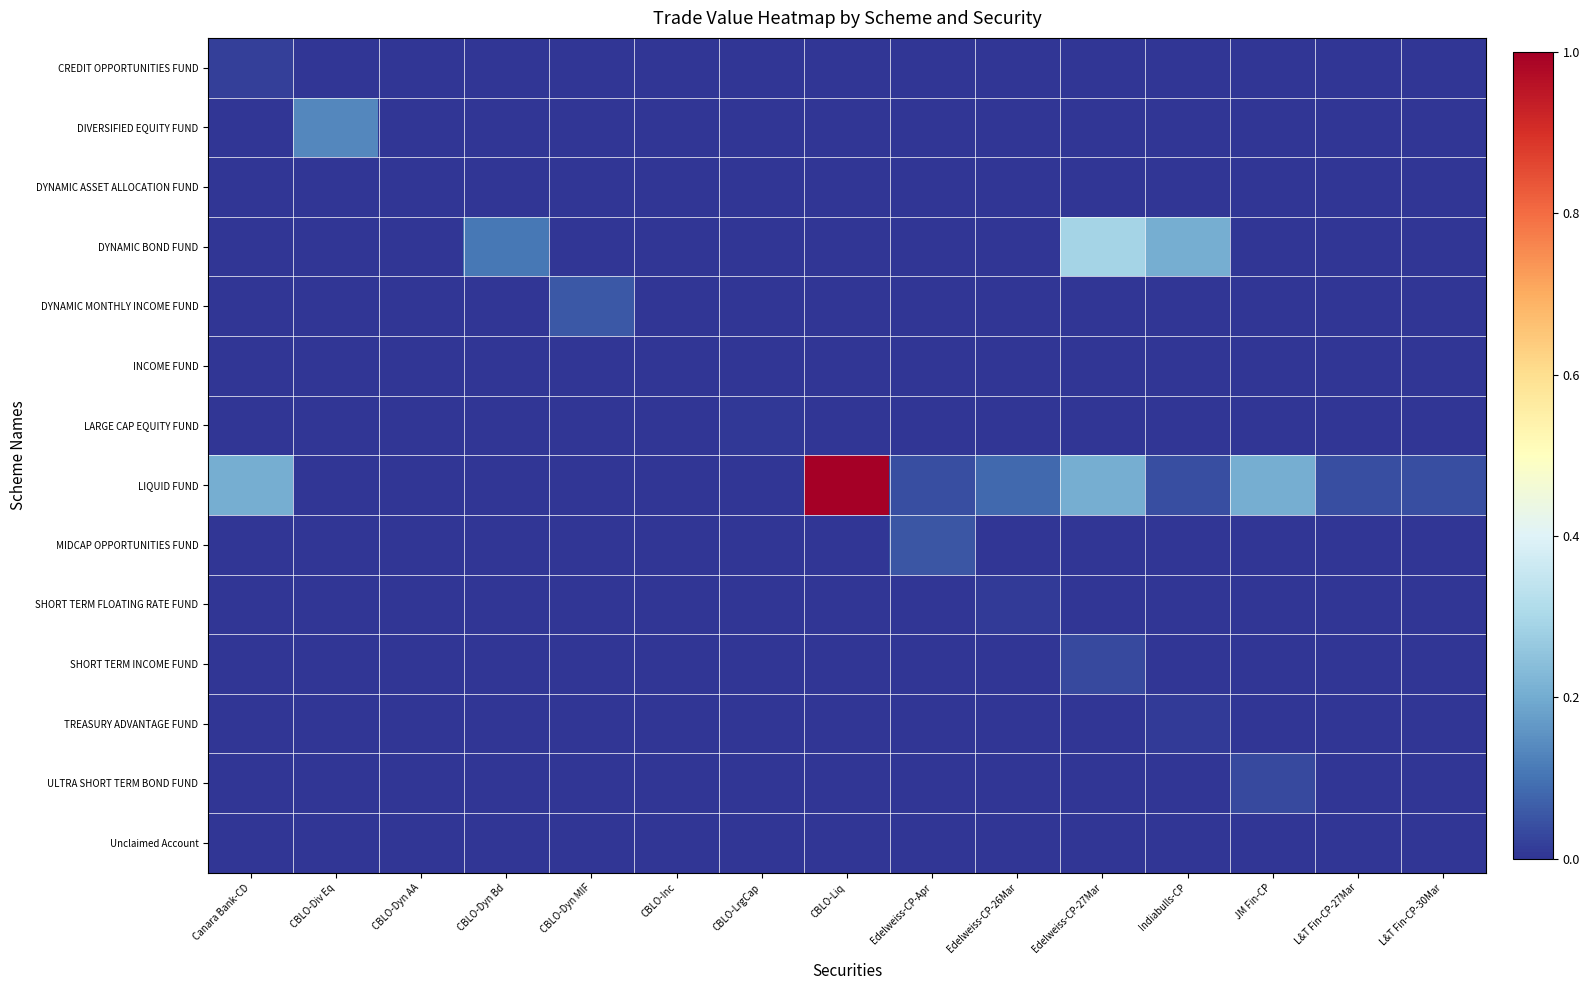

Reading left to right, what are all the values shown in this chart?

CREDIT OPPORTUNITIES FUND: Canara Bank-CD=0.0	CBLO-Div Eq=0.0	CBLO-Dyn AA=0.0	CBLO-Dyn Bd=0.0	CBLO-Dyn MIF=0.0	CBLO-Inc=0.0	CBLO-LrgCap=0.0	CBLO-Liq=0.0	Edelweiss-CP-Apr=0.0	Edelweiss-CP-26Mar=0.0	Edelweiss-CP-27Mar=0.0	Indiabulls-CP=0.0	JM Fin-CP=0.0	L&T Fin-CP-27Mar=0.0	L&T Fin-CP-30Mar=0.0
DIVERSIFIED EQUITY FUND: Canara Bank-CD=0.0	CBLO-Div Eq=0.1	CBLO-Dyn AA=0.0	CBLO-Dyn Bd=0.0	CBLO-Dyn MIF=0.0	CBLO-Inc=0.0	CBLO-LrgCap=0.0	CBLO-Liq=0.0	Edelweiss-CP-Apr=0.0	Edelweiss-CP-26Mar=0.0	Edelweiss-CP-27Mar=0.0	Indiabulls-CP=0.0	JM Fin-CP=0.0	L&T Fin-CP-27Mar=0.0	L&T Fin-CP-30Mar=0.0
DYNAMIC ASSET ALLOCATION FUND: Canara Bank-CD=0.0	CBLO-Div Eq=0.0	CBLO-Dyn AA=0.0	CBLO-Dyn Bd=0.0	CBLO-Dyn MIF=0.0	CBLO-Inc=0.0	CBLO-LrgCap=0.0	CBLO-Liq=0.0	Edelweiss-CP-Apr=0.0	Edelweiss-CP-26Mar=0.0	Edelweiss-CP-27Mar=0.0	Indiabulls-CP=0.0	JM Fin-CP=0.0	L&T Fin-CP-27Mar=0.0	L&T Fin-CP-30Mar=0.0
DYNAMIC BOND FUND: Canara Bank-CD=0.0	CBLO-Div Eq=0.0	CBLO-Dyn AA=0.0	CBLO-Dyn Bd=0.1	CBLO-Dyn MIF=0.0	CBLO-Inc=0.0	CBLO-LrgCap=0.0	CBLO-Liq=0.0	Edelweiss-CP-Apr=0.0	Edelweiss-CP-26Mar=0.0	Edelweiss-CP-27Mar=0.3	Indiabulls-CP=0.2	JM Fin-CP=0.0	L&T Fin-CP-27Mar=0.0	L&T Fin-CP-30Mar=0.0
DYNAMIC MONTHLY INCOME FUND: Canara Bank-CD=0.0	CBLO-Div Eq=0.0	CBLO-Dyn AA=0.0	CBLO-Dyn Bd=0.0	CBLO-Dyn MIF=0.1	CBLO-Inc=0.0	CBLO-LrgCap=0.0	CBLO-Liq=0.0	Edelweiss-CP-Apr=0.0	Edelweiss-CP-26Mar=0.0	Edelweiss-CP-27Mar=0.0	Indiabulls-CP=0.0	JM Fin-CP=0.0	L&T Fin-CP-27Mar=0.0	L&T Fin-CP-30Mar=0.0
INCOME FUND: Canara Bank-CD=0.0	CBLO-Div Eq=0.0	CBLO-Dyn AA=0.0	CBLO-Dyn Bd=0.0	CBLO-Dyn MIF=0.0	CBLO-Inc=0.0	CBLO-LrgCap=0.0	CBLO-Liq=0.0	Edelweiss-CP-Apr=0.0	Edelweiss-CP-26Mar=0.0	Edelweiss-CP-27Mar=0.0	Indiabulls-CP=0.0	JM Fin-CP=0.0	L&T Fin-CP-27Mar=0.0	L&T Fin-CP-30Mar=0.0
LARGE CAP EQUITY FUND: Canara Bank-CD=0.0	CBLO-Div Eq=0.0	CBLO-Dyn AA=0.0	CBLO-Dyn Bd=0.0	CBLO-Dyn MIF=0.0	CBLO-Inc=0.0	CBLO-LrgCap=0.0	CBLO-Liq=0.0	Edelweiss-CP-Apr=0.0	Edelweiss-CP-26Mar=0.0	Edelweiss-CP-27Mar=0.0	Indiabulls-CP=0.0	JM Fin-CP=0.0	L&T Fin-CP-27Mar=0.0	L&T Fin-CP-30Mar=0.0
LIQUID FUND: Canara Bank-CD=0.2	CBLO-Div Eq=0.0	CBLO-Dyn AA=0.0	CBLO-Dyn Bd=0.0	CBLO-Dyn MIF=0.0	CBLO-Inc=0.0	CBLO-LrgCap=0.0	CBLO-Liq=1.0	Edelweiss-CP-Apr=0.0	Edelweiss-CP-26Mar=0.1	Edelweiss-CP-27Mar=0.2	Indiabulls-CP=0.0	JM Fin-CP=0.2	L&T Fin-CP-27Mar=0.0	L&T Fin-CP-30Mar=0.0
MIDCAP OPPORTUNITIES FUND: Canara Bank-CD=0.0	CBLO-Div Eq=0.0	CBLO-Dyn AA=0.0	CBLO-Dyn Bd=0.0	CBLO-Dyn MIF=0.0	CBLO-Inc=0.0	CBLO-LrgCap=0.0	CBLO-Liq=0.0	Edelweiss-CP-Apr=0.1	Edelweiss-CP-26Mar=0.0	Edelweiss-CP-27Mar=0.0	Indiabulls-CP=0.0	JM Fin-CP=0.0	L&T Fin-CP-27Mar=0.0	L&T Fin-CP-30Mar=0.0
SHORT TERM FLOATING RATE FUND: Canara Bank-CD=0.0	CBLO-Div Eq=0.0	CBLO-Dyn AA=0.0	CBLO-Dyn Bd=0.0	CBLO-Dyn MIF=0.0	CBLO-Inc=0.0	CBLO-LrgCap=0.0	CBLO-Liq=0.0	Edelweiss-CP-Apr=0.0	Edelweiss-CP-26Mar=0.0	Edelweiss-CP-27Mar=0.0	Indiabulls-CP=0.0	JM Fin-CP=0.0	L&T Fin-CP-27Mar=0.0	L&T Fin-CP-30Mar=0.0
SHORT TERM INCOME FUND: Canara Bank-CD=0.0	CBLO-Div Eq=0.0	CBLO-Dyn AA=0.0	CBLO-Dyn Bd=0.0	CBLO-Dyn MIF=0.0	CBLO-Inc=0.0	CBLO-LrgCap=0.0	CBLO-Liq=0.0	Edelweiss-CP-Apr=0.0	Edelweiss-CP-26Mar=0.0	Edelweiss-CP-27Mar=0.0	Indiabulls-CP=0.0	JM Fin-CP=0.0	L&T Fin-CP-27Mar=0.0	L&T Fin-CP-30Mar=0.0
TREASURY ADVANTAGE FUND: Canara Bank-CD=0.0	CBLO-Div Eq=0.0	CBLO-Dyn AA=0.0	CBLO-Dyn Bd=0.0	CBLO-Dyn MIF=0.0	CBLO-Inc=0.0	CBLO-LrgCap=0.0	CBLO-Liq=0.0	Edelweiss-CP-Apr=0.0	Edelweiss-CP-26Mar=0.0	Edelweiss-CP-27Mar=0.0	Indiabulls-CP=0.0	JM Fin-CP=0.0	L&T Fin-CP-27Mar=0.0	L&T Fin-CP-30Mar=0.0
ULTRA SHORT TERM BOND FUND: Canara Bank-CD=0.0	CBLO-Div Eq=0.0	CBLO-Dyn AA=0.0	CBLO-Dyn Bd=0.0	CBLO-Dyn MIF=0.0	CBLO-Inc=0.0	CBLO-LrgCap=0.0	CBLO-Liq=0.0	Edelweiss-CP-Apr=0.0	Edelweiss-CP-26Mar=0.0	Edelweiss-CP-27Mar=0.0	Indiabulls-CP=0.0	JM Fin-CP=0.0	L&T Fin-CP-27Mar=0.0	L&T Fin-CP-30Mar=0.0
Unclaimed Account: Canara Bank-CD=0.0	CBLO-Div Eq=0.0	CBLO-Dyn AA=0.0	CBLO-Dyn Bd=0.0	CBLO-Dyn MIF=0.0	CBLO-Inc=0.0	CBLO-LrgCap=0.0	CBLO-Liq=0.0	Edelweiss-CP-Apr=0.0	Edelweiss-CP-26Mar=0.0	Edelweiss-CP-27Mar=0.0	Indiabulls-CP=0.0	JM Fin-CP=0.0	L&T Fin-CP-27Mar=0.0	L&T Fin-CP-30Mar=0.0